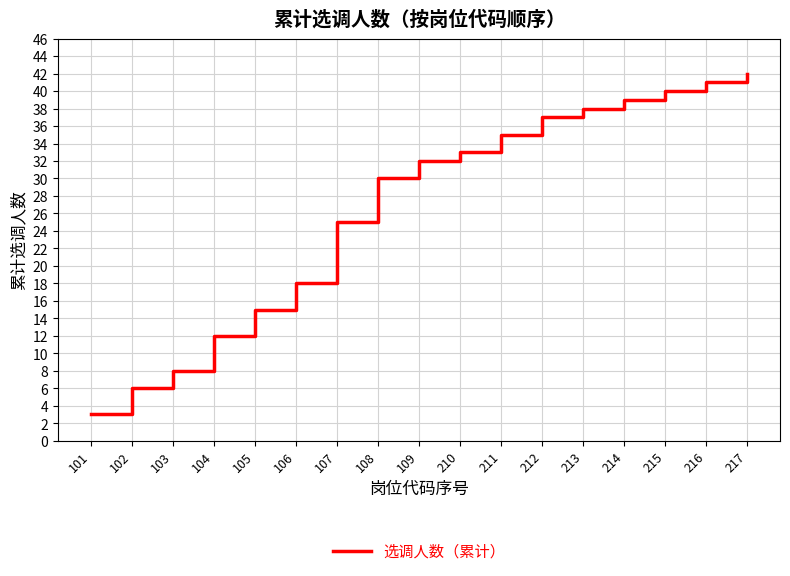

True or false: there are more than 2 points higher than both neighbors.

False